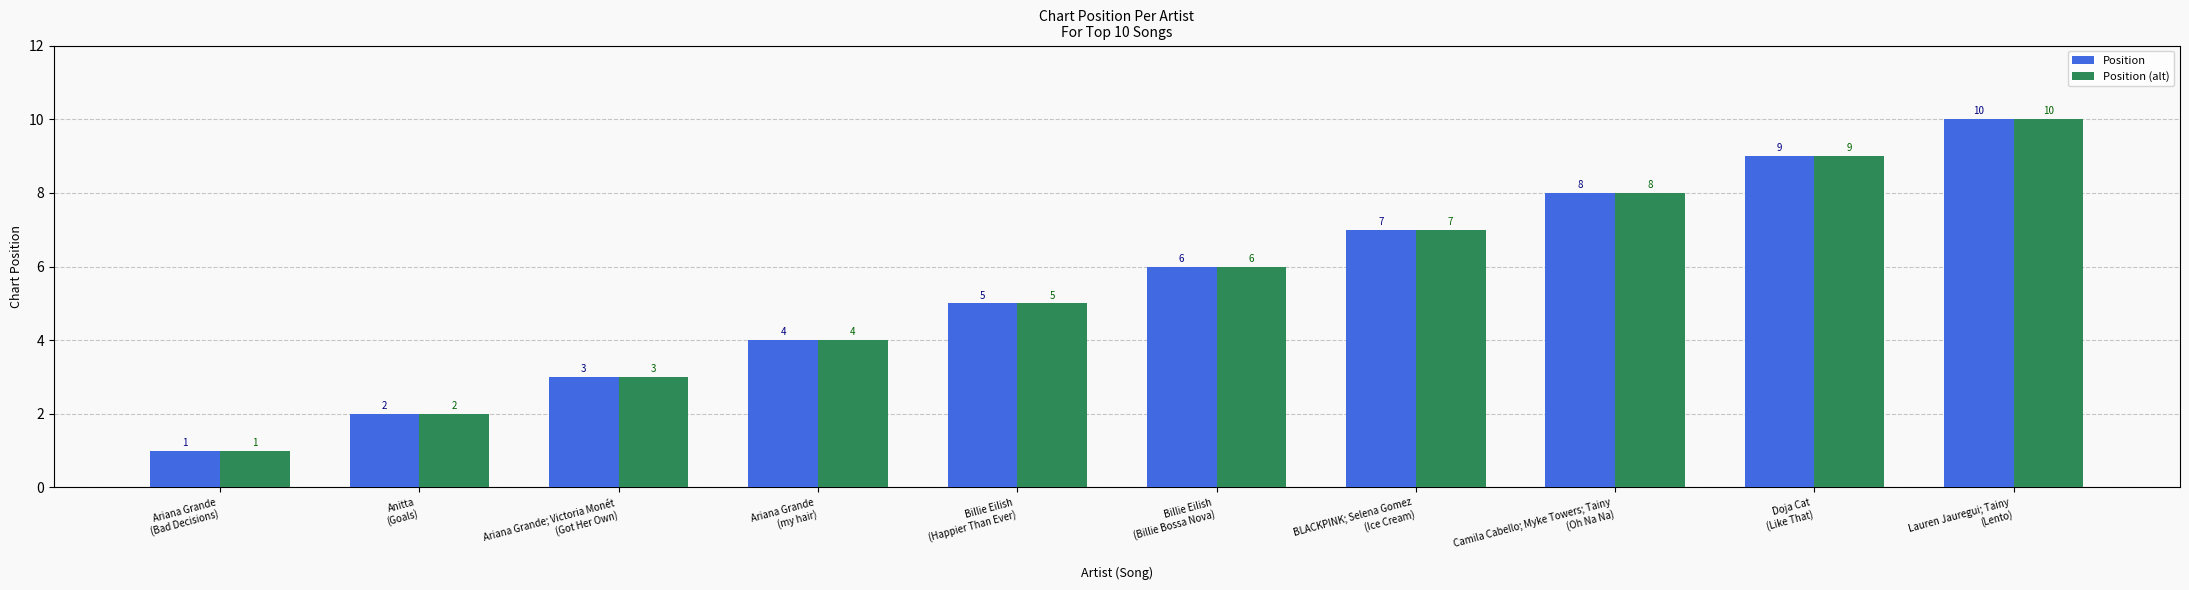

How many data points in Position (alt) are less than 6?

5